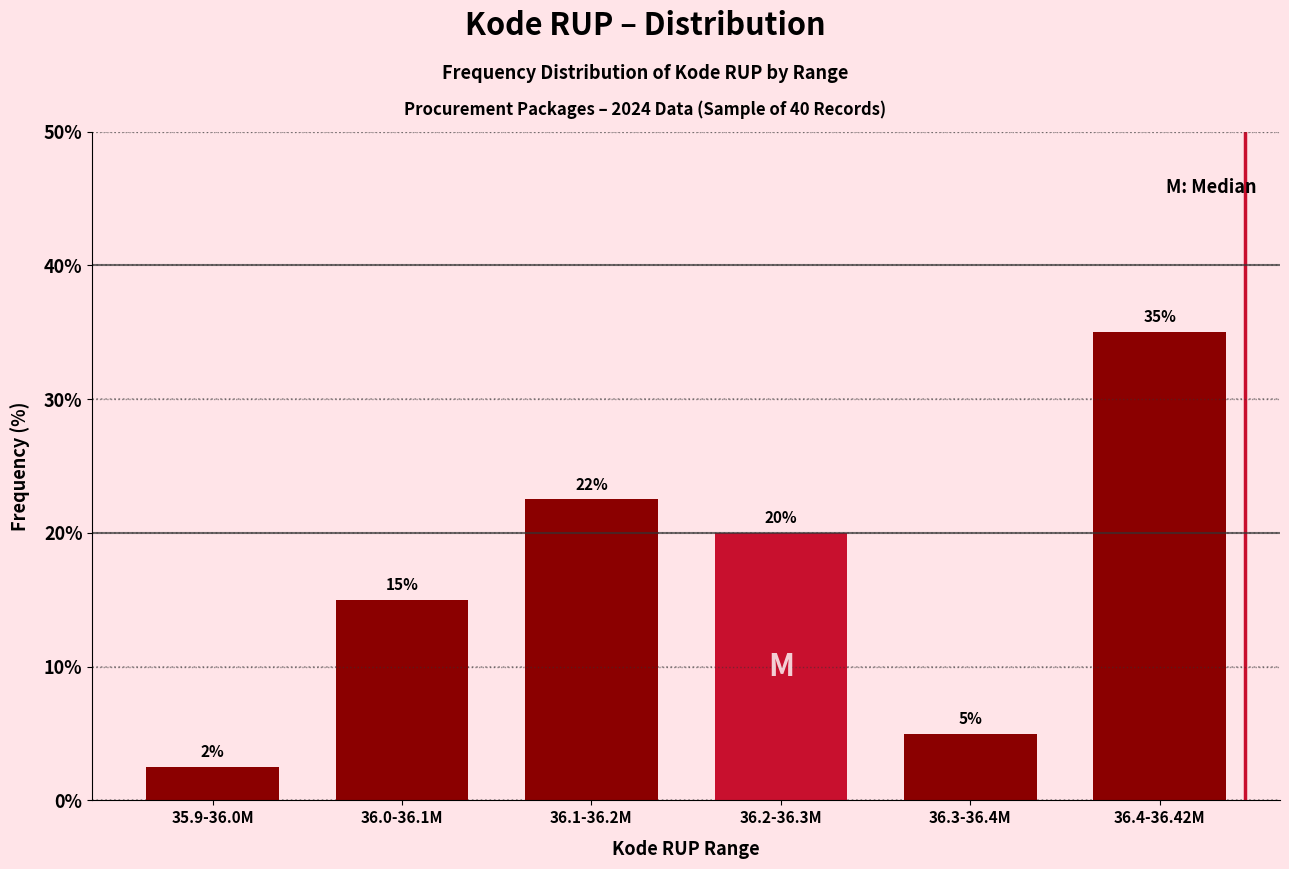

What is the maximum value shown in the chart?

35.0